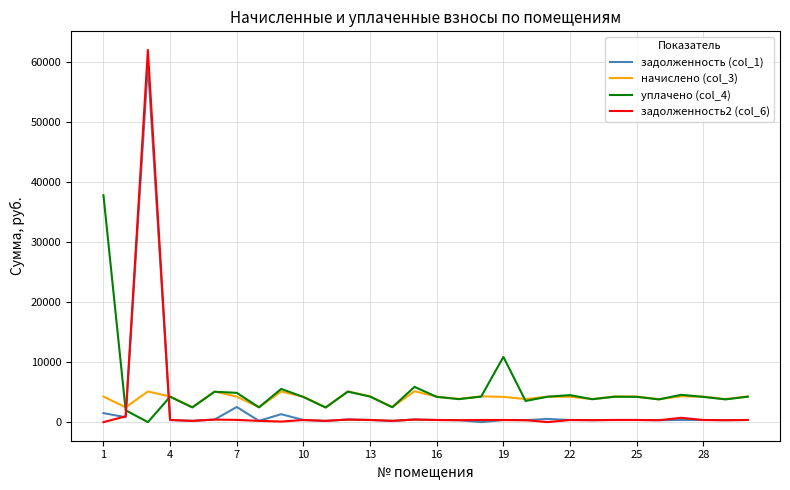

Which series ends up on top after the final intersection of начислено (col_3) and задолженность (col_1)?

начислено (col_3)